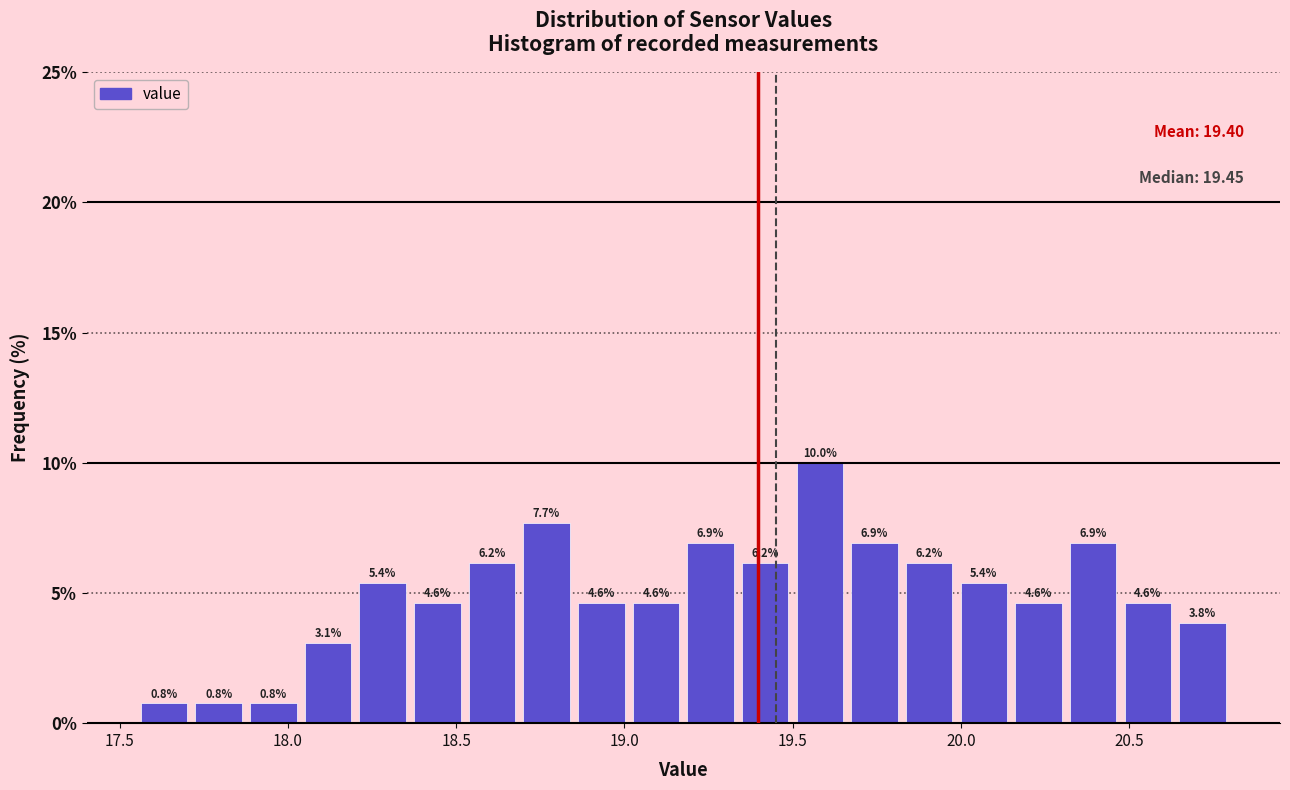

Read against the x-axis, roughly where is the centre of the tallest bar?

19.60